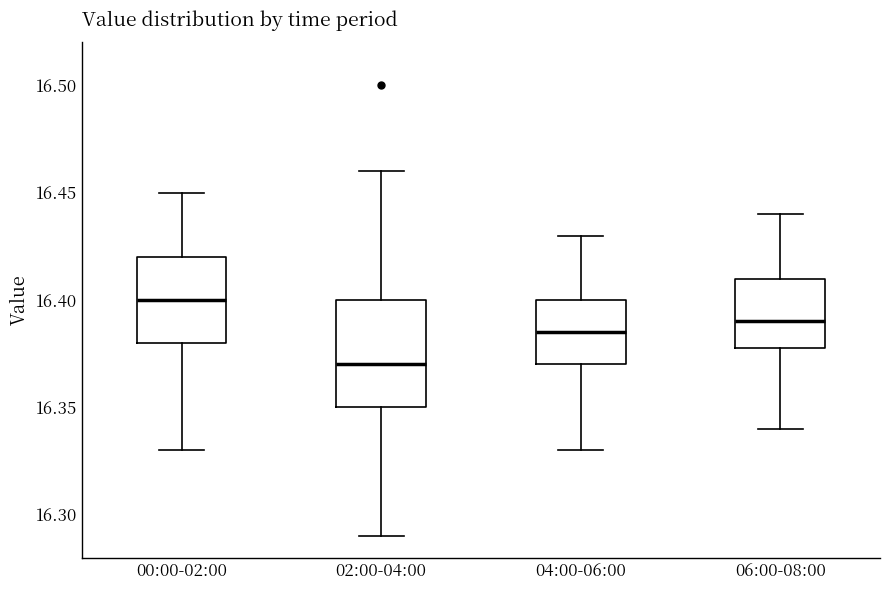

Which box has the lowest median line?

02:00-04:00